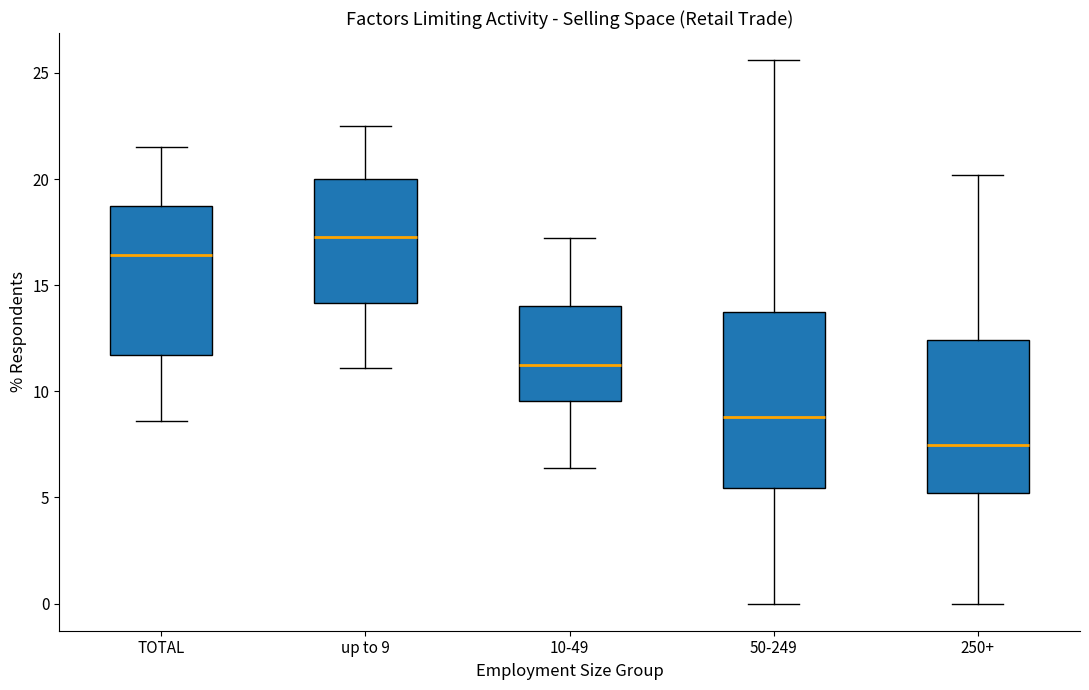

Where does the median line of the box for up to 9 sit on the y-axis? The values are not printed on the chart, so give them approximately, as read against the axis.

17.5